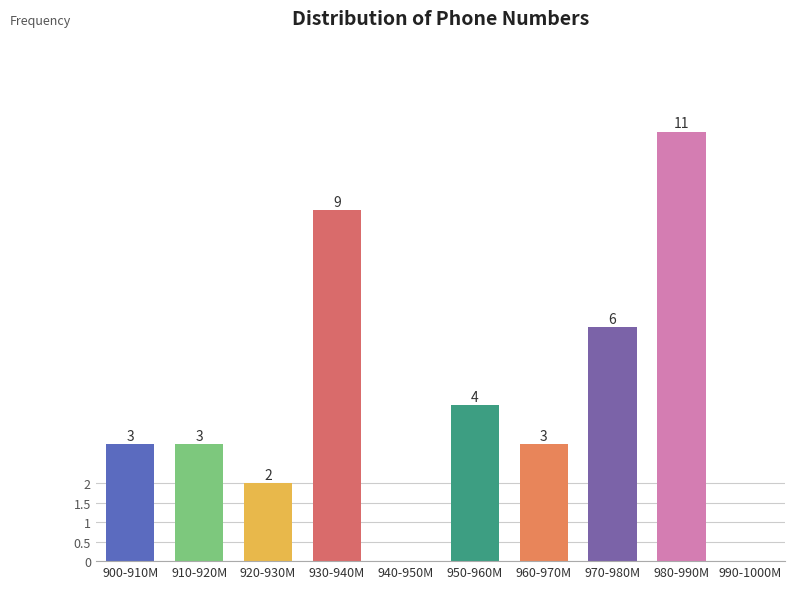

Reading left to right, what are all the values shown in this chart?

900-910M=3	910-920M=3	920-930M=2	930-940M=9	940-950M=0	950-960M=4	960-970M=3	970-980M=6	980-990M=11	990-1000M=0